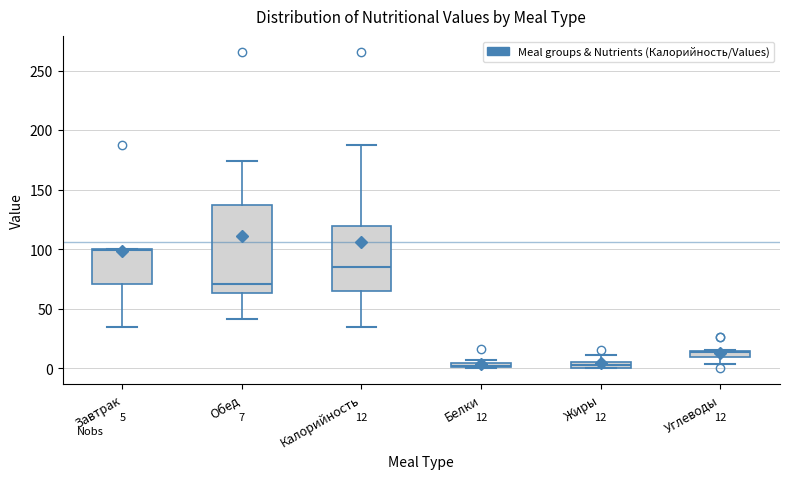

Which box is the tallest, from its lower edge to its upper edge?

Обед